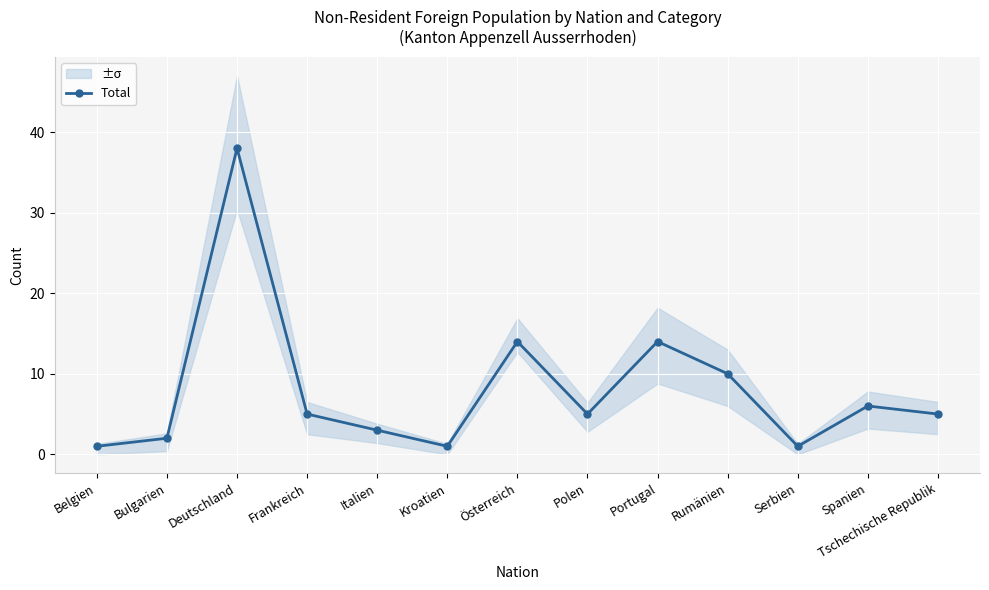

List the labels in order of value, smallest first.

Belgien, Kroatien, Serbien, Bulgarien, Italien, Frankreich, Polen, Tschechische Republik, Spanien, Rumänien, Österreich, Portugal, Deutschland